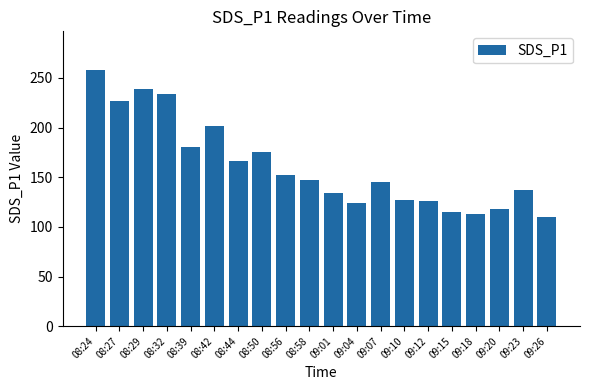

Which label corresponds to the smallest value in the chart?

09:26